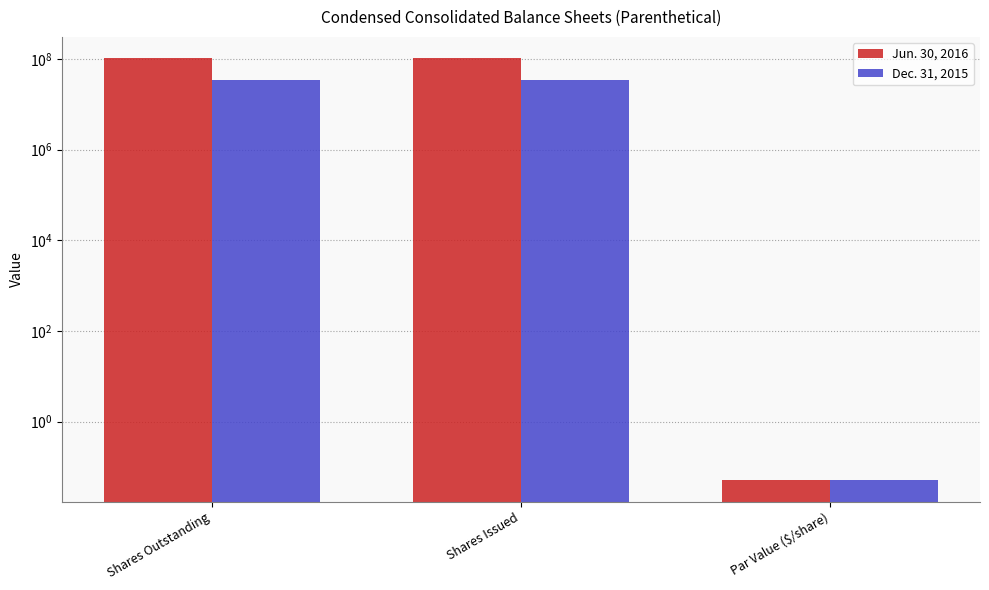

The value of Jun. 30, 2016 at Par Value ($/share) is 0.1. True or false?

True